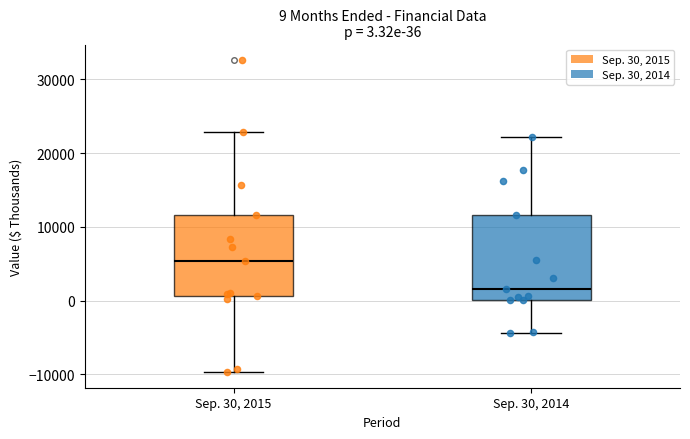

Which box's median line is the highest?

Sep. 30, 2015